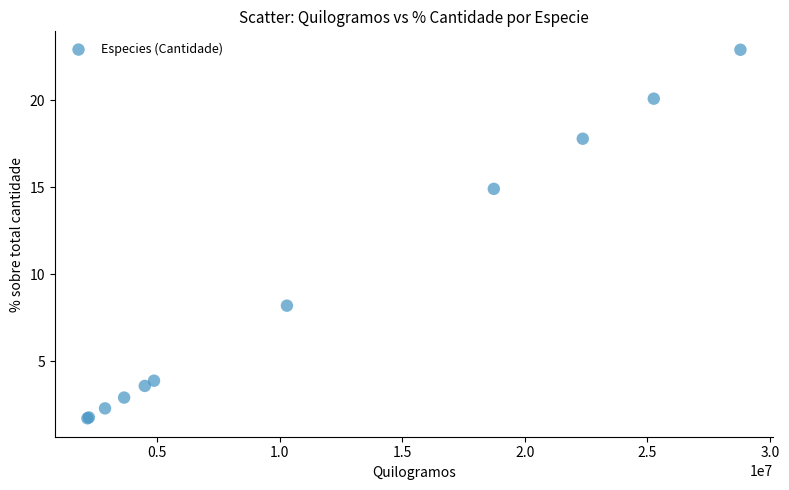

What Y value in the scatter plot is closest to 12?

14.9